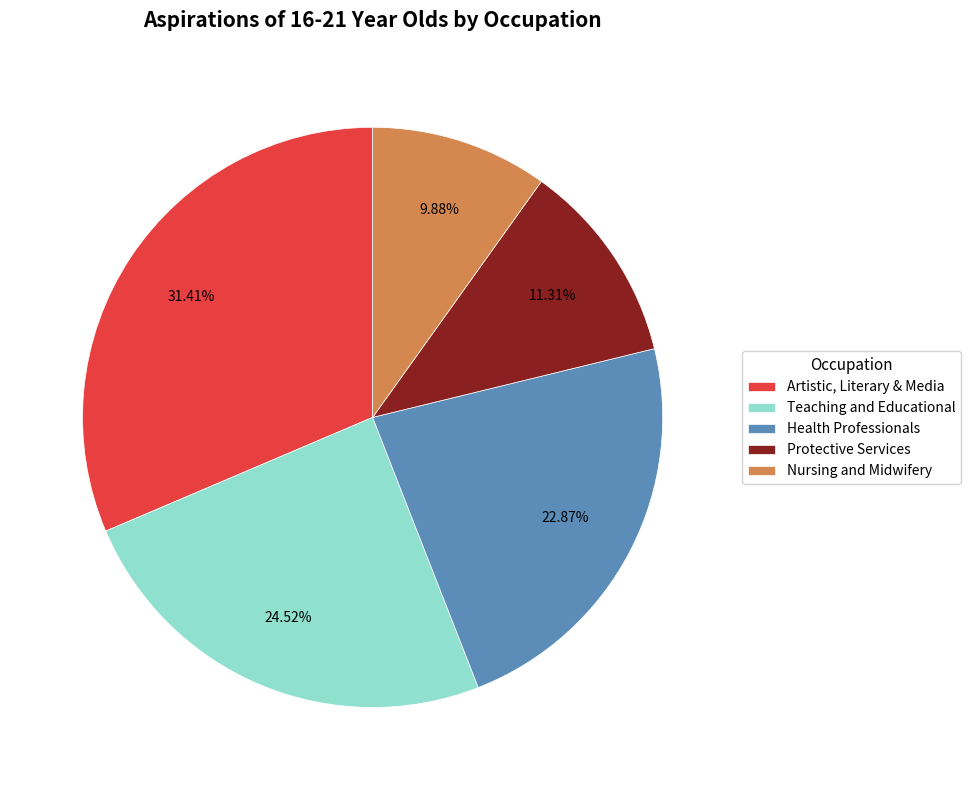

Which slice is the largest?

Artistic, Literary & Media